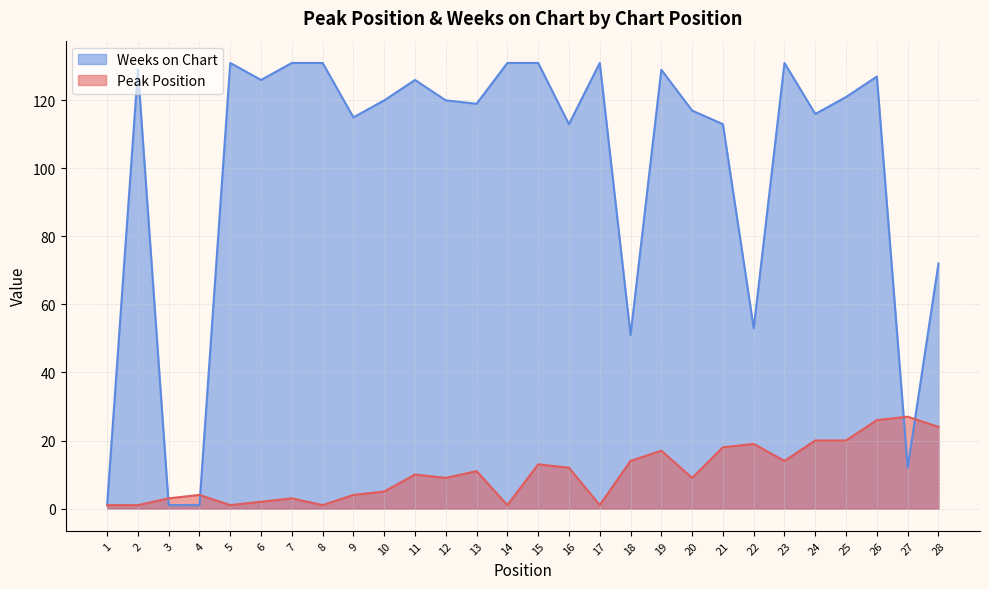

Between 13 and 25, which series saw the biggest shift?

Peak Position